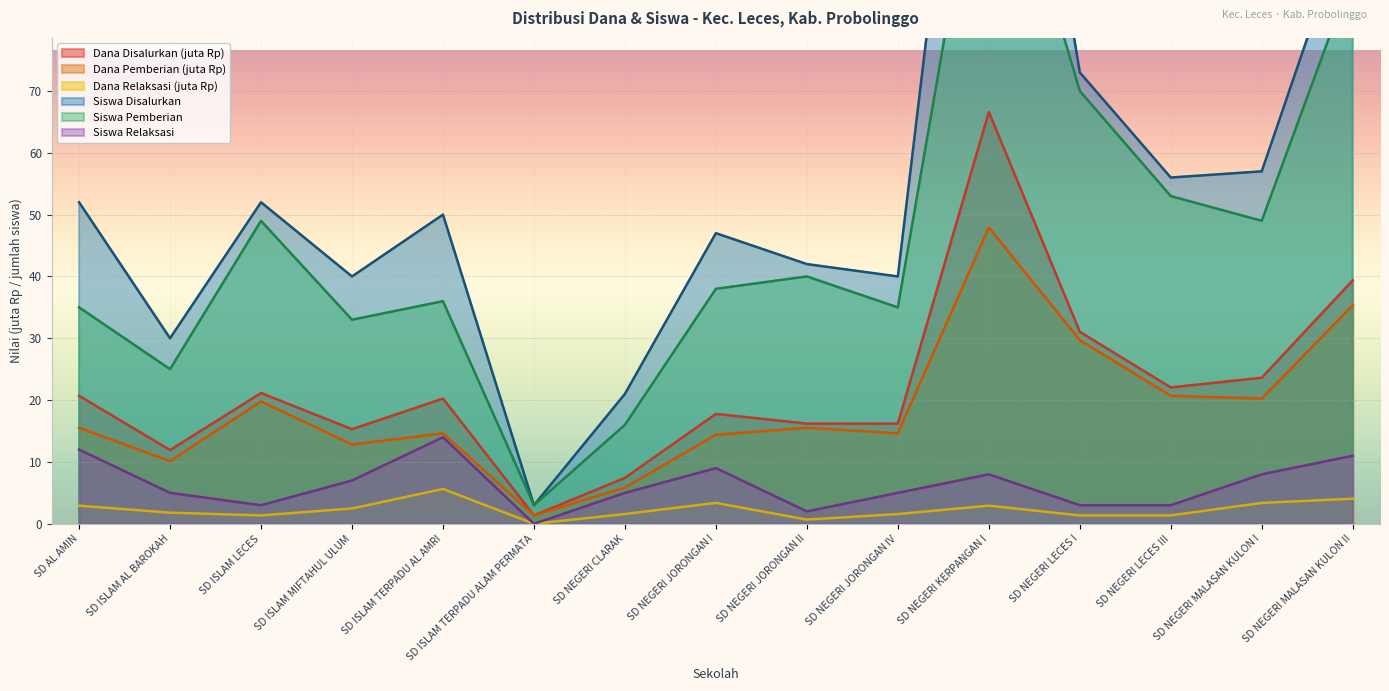

At which category is the sum across all series the highest?

SD NEGERI KERPANGAN I